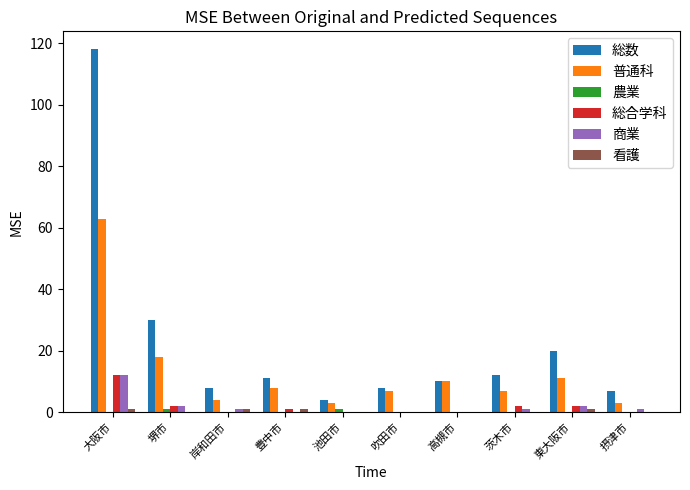

Where is 普通科 nearest to the value 33?

堺市